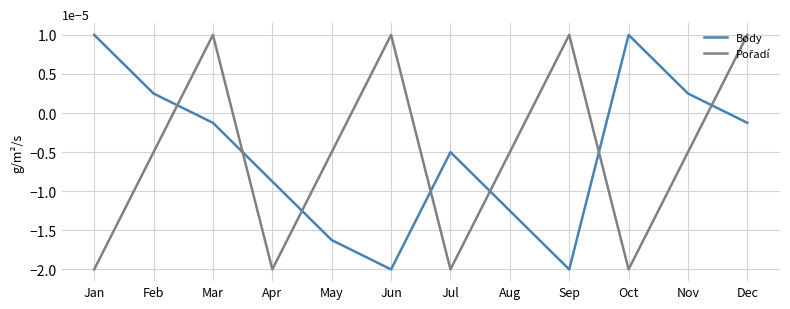

Which series changed the most between Feb and Jun?

Body